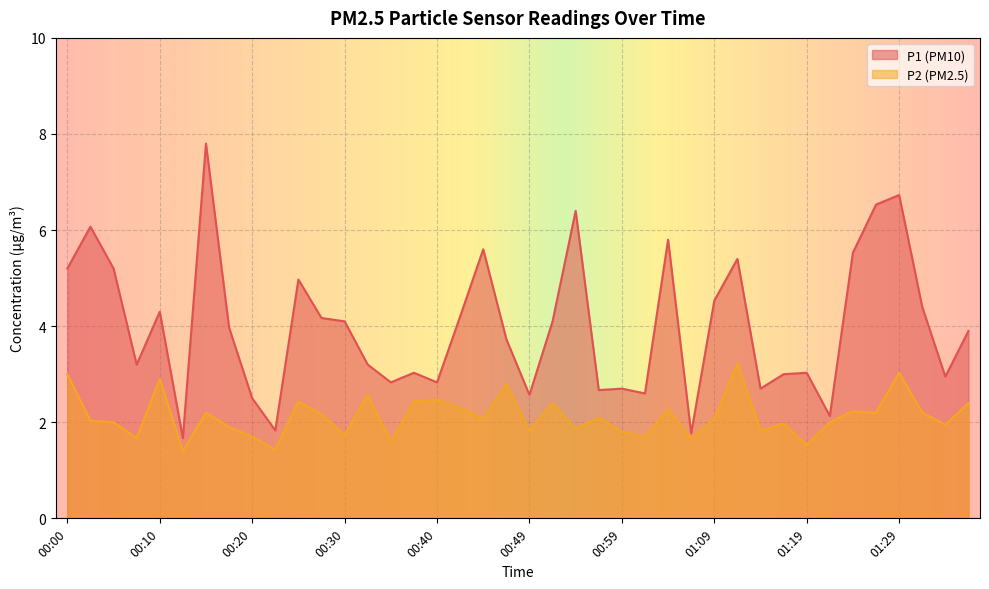

Which series changed the most between 00:20 and 00:54?

P1